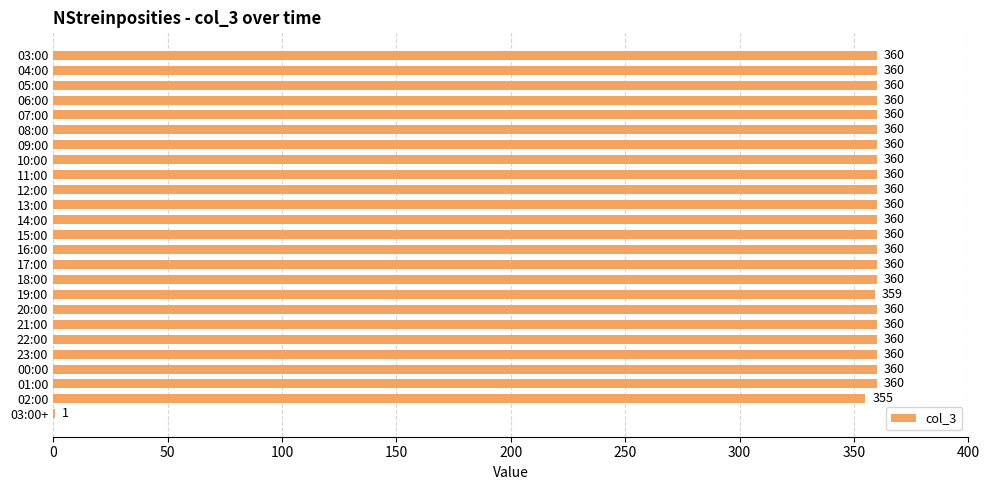

Where is the data nearest to the value 180?

02:00